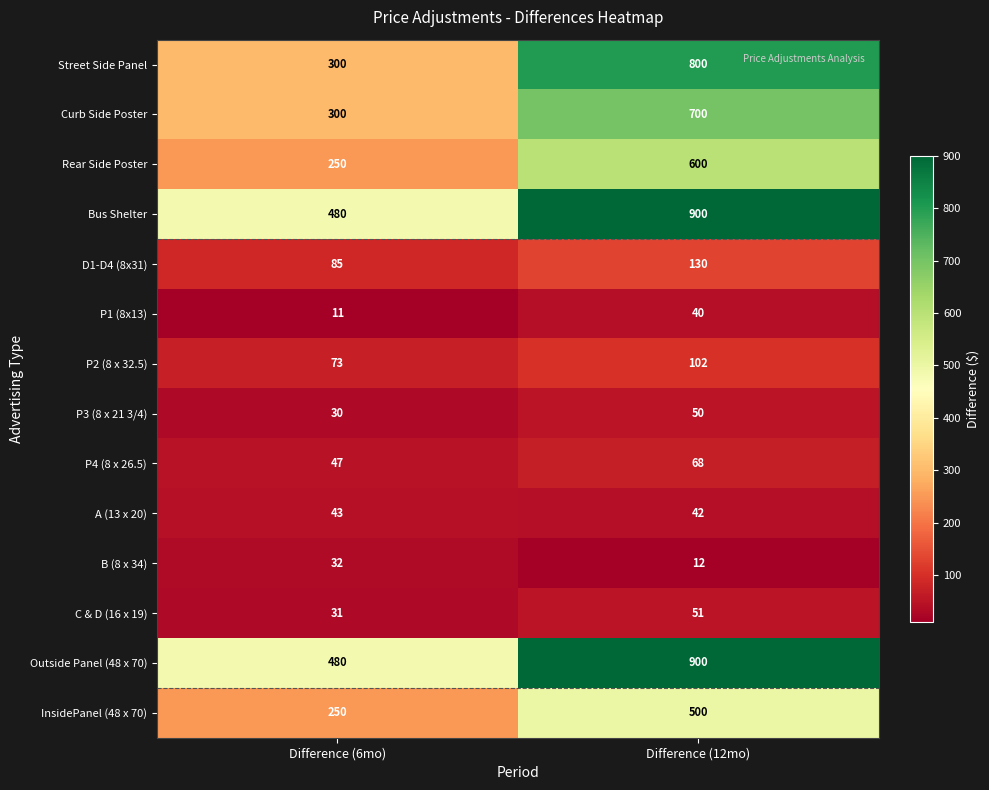

Which series has the widest spread of values?

Street Side Panel